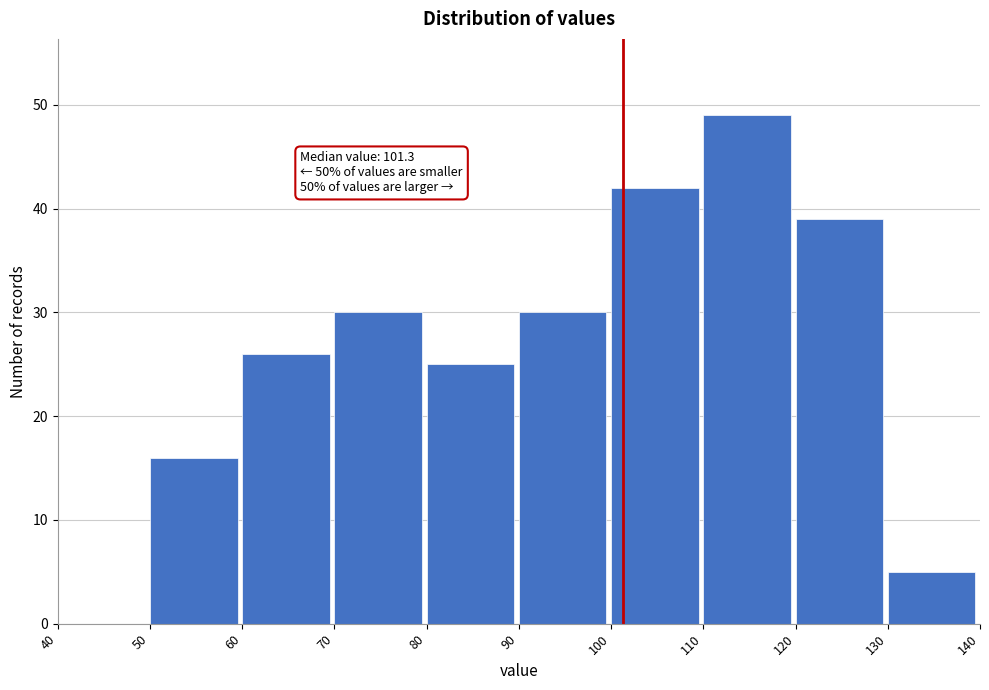

Over which range of the x-axis is the bar tallest?

110 to 120